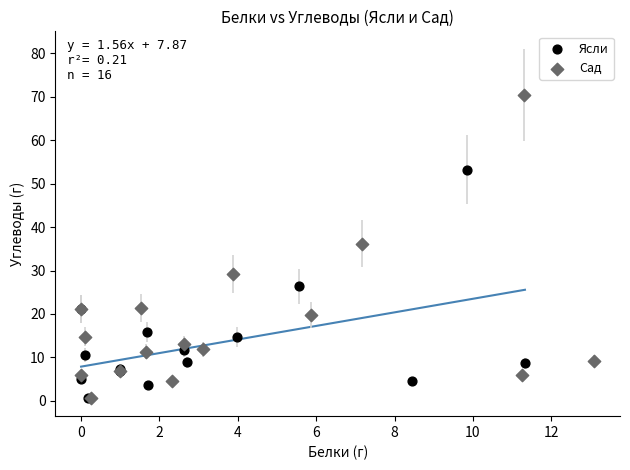

Which series has the widest spread of Y values?

Сад